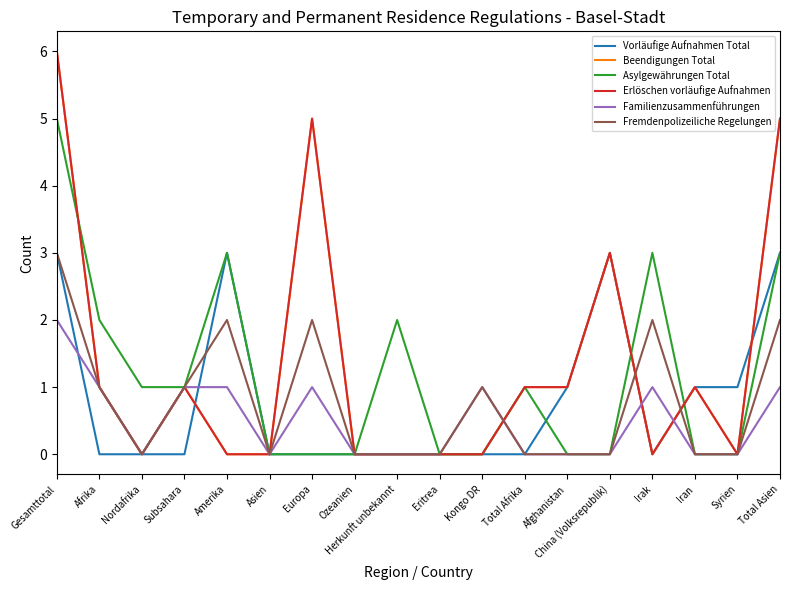

Reading right to left, list all the values displayed in this chart.

Vorläufige Aufnahmen Total: 3	1	1	0	3	1	0	0	0	0	0	0	0	3	0	0	0	3
Beendigungen Total: 5	0	1	0	3	1	1	0	0	0	0	5	0	0	1	0	1	6
Asylgewährungen Total: 3	0	0	3	0	0	1	0	0	2	0	0	0	3	1	1	2	5
Erlöschen vorläufige Aufnahmen: 5	0	1	0	3	1	1	0	0	0	0	5	0	0	1	0	1	6
Familienzusammenführungen: 1	0	0	1	0	0	0	1	0	0	0	1	0	1	1	0	1	2
Fremdenpolizeiliche Regelungen: 2	0	0	2	0	0	0	1	0	0	0	2	0	2	1	0	1	3